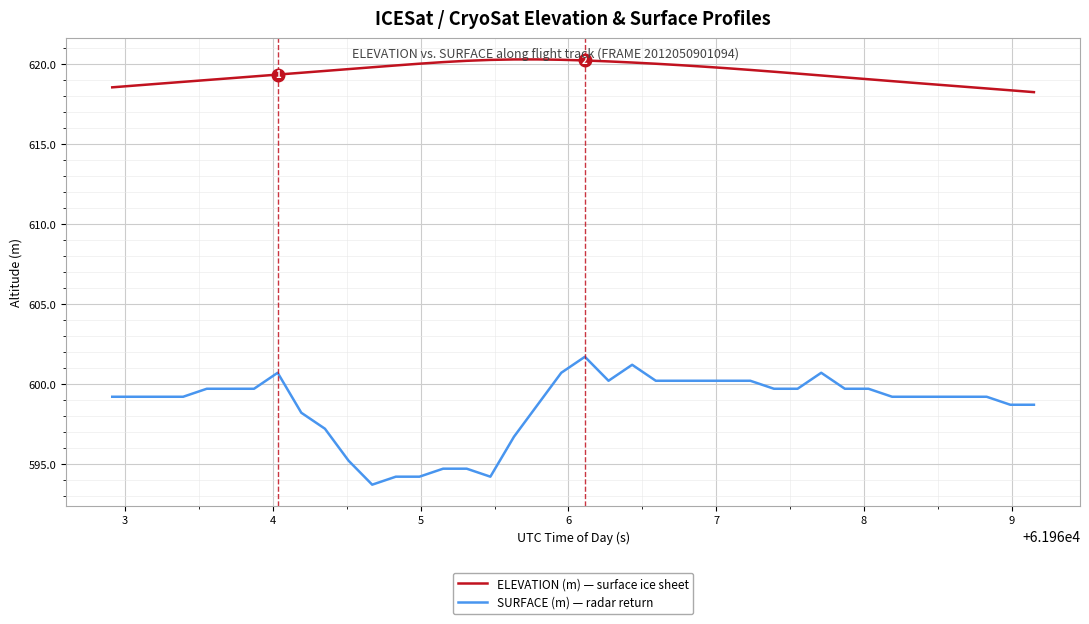

What is the difference between the maximum and minimum values in the SURFACE (m) — radar return series?

8.0